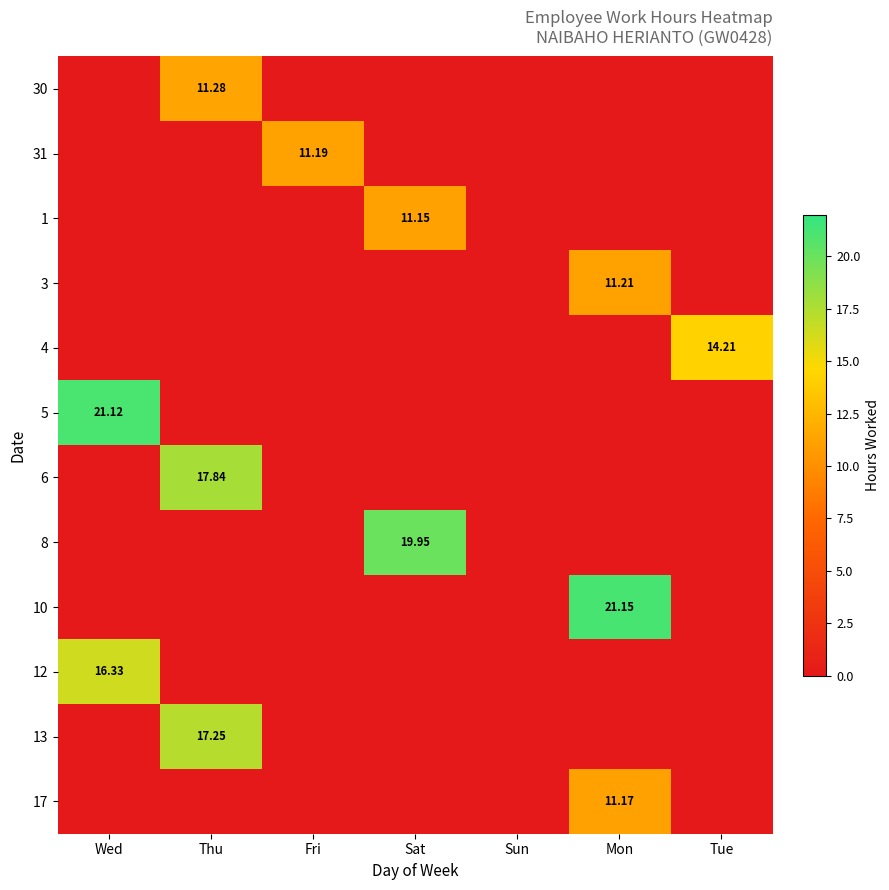

How many values in 4 are above zero?

1